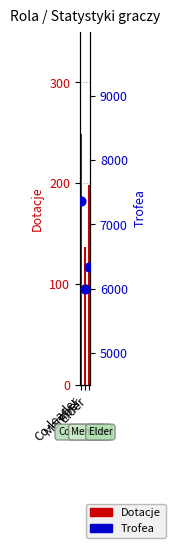

Which series reaches the minimum Y coordinate?

Dotacje